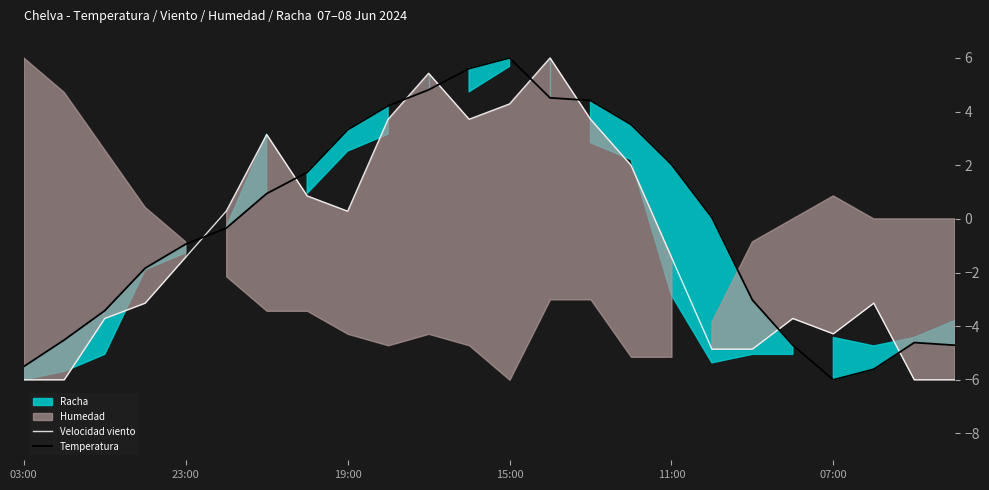

What is the value of the Velocidad viento point at the 5th from the left?

-1.4